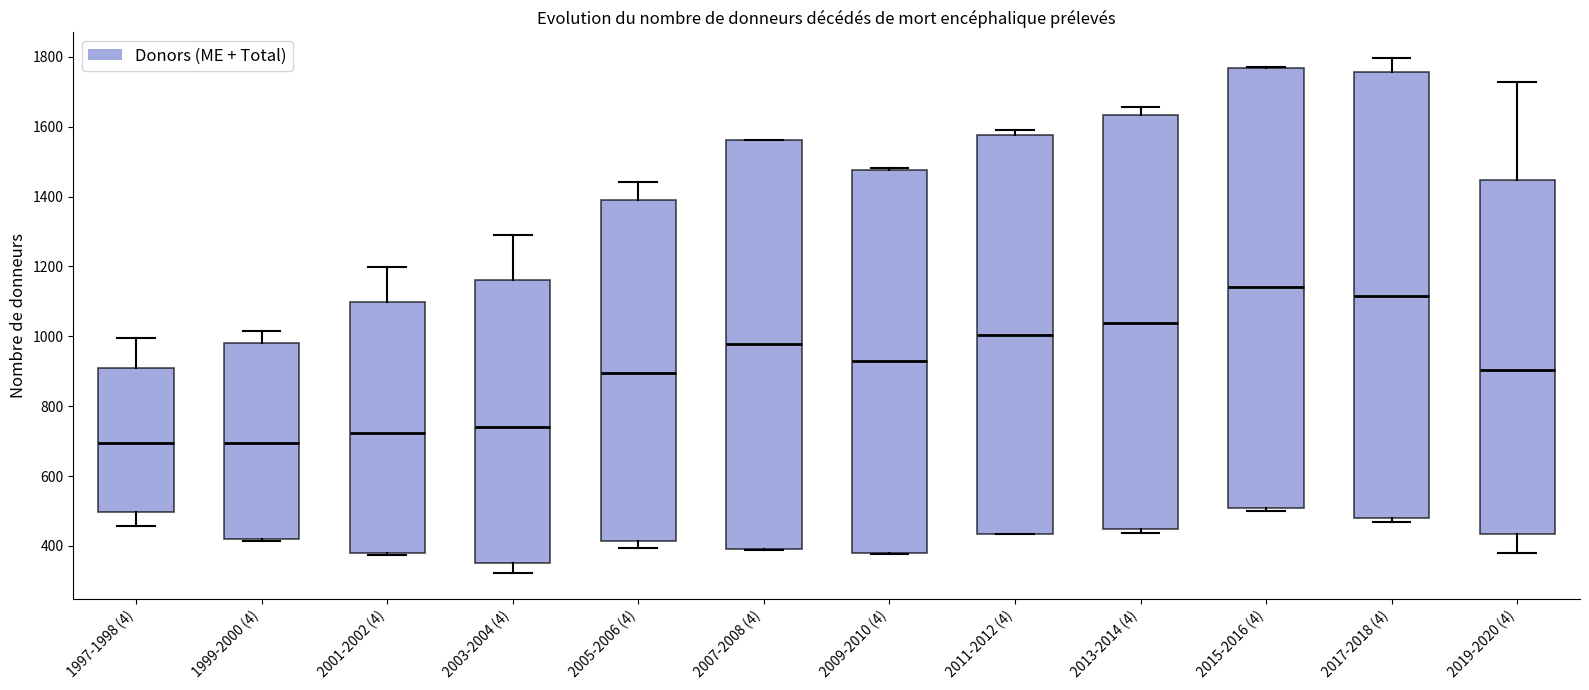

Where is the lower edge of the box for 2005-2006 (4) on the y-axis? The values are not printed on the chart, so give them approximately, as read against the axis.

420